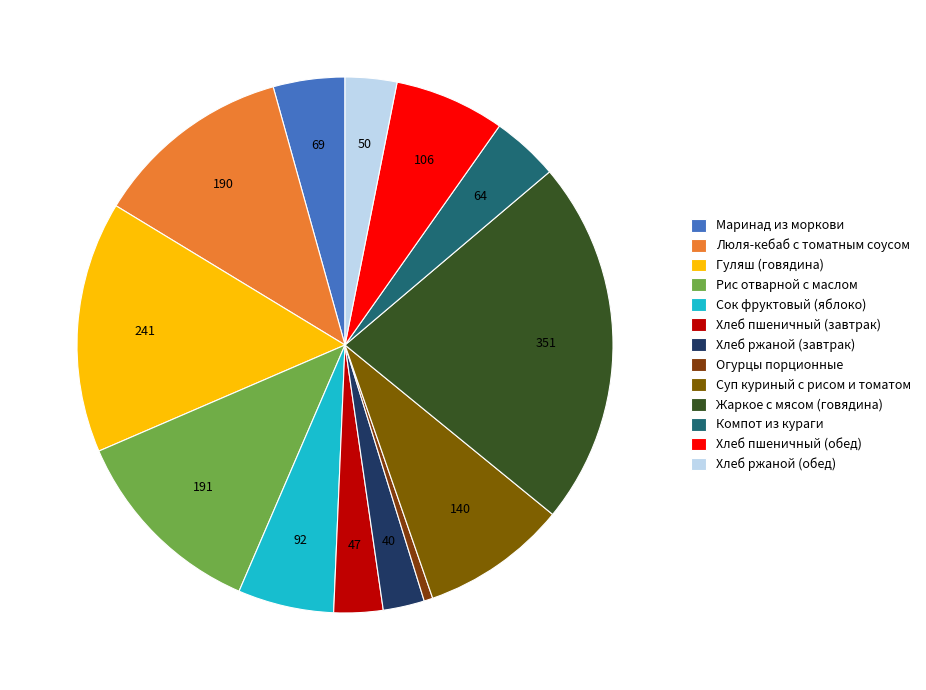

What is the total percentage of Люля-кебаб с томатным соусом and Маринад из моркови?

16.3%